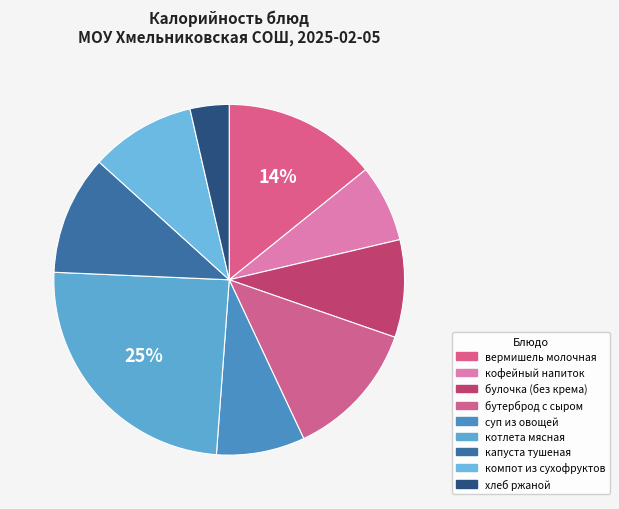

What is the change in value from булочка (без крема) to суп из овощей?

-10.8